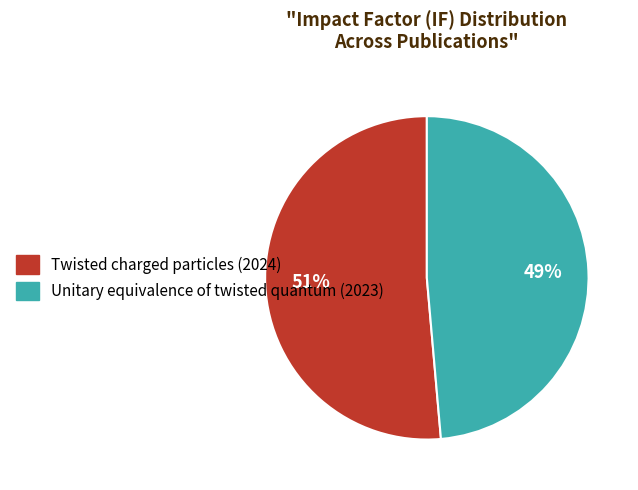

Between Unitary equivalence of twisted quantum (2023) and Twisted charged particles (2024), which is larger?

Twisted charged particles (2024)